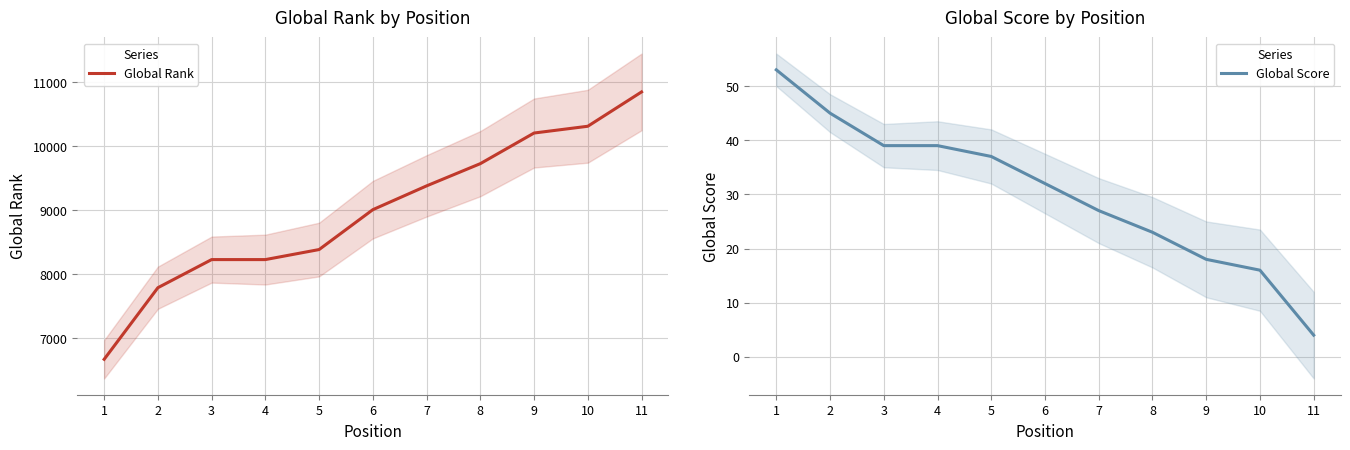

At which label does Global Rank first exceed 9008?

7